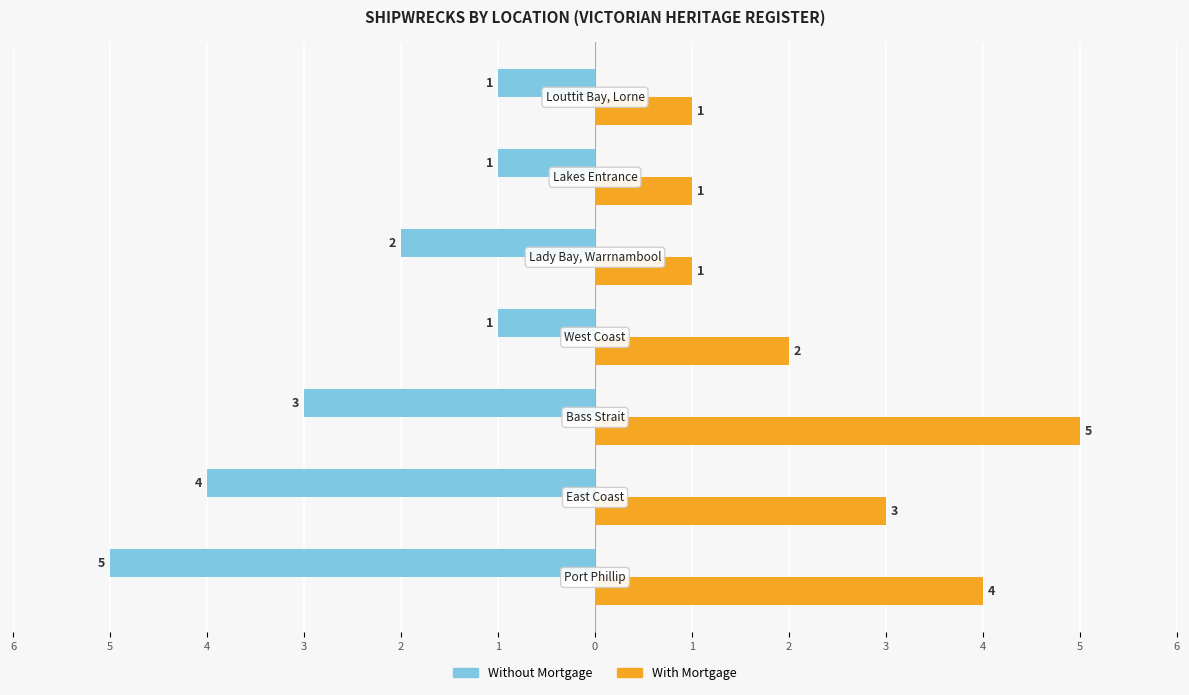

What are all the series names shown in the legend?

Without Mortgage, With Mortgage